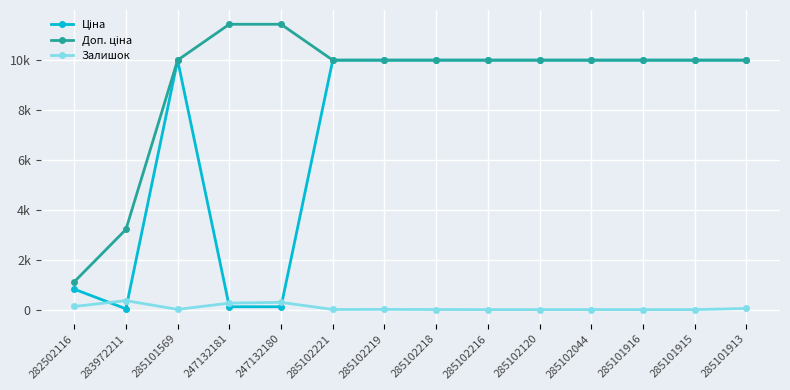

Where is the first local maximum for Залишок?

283972211